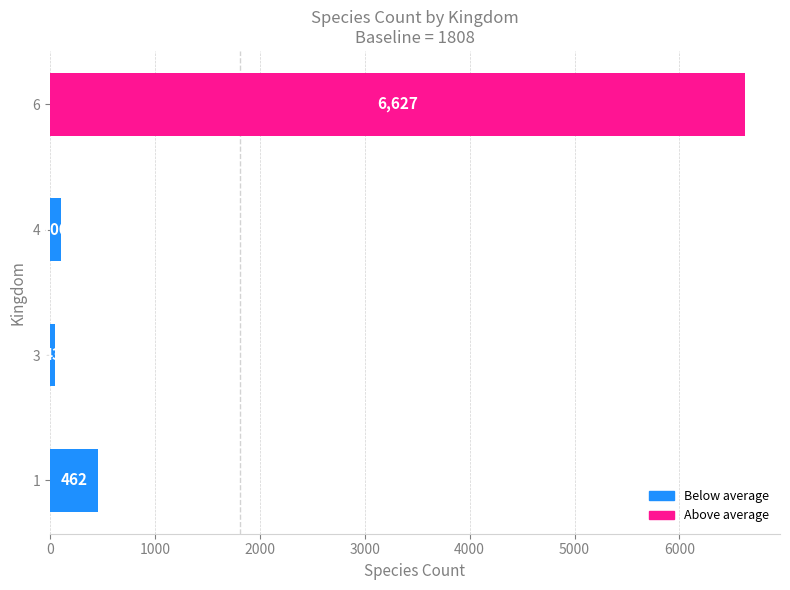

List the labels in order of value, largest first.

6, 1, 4, 3